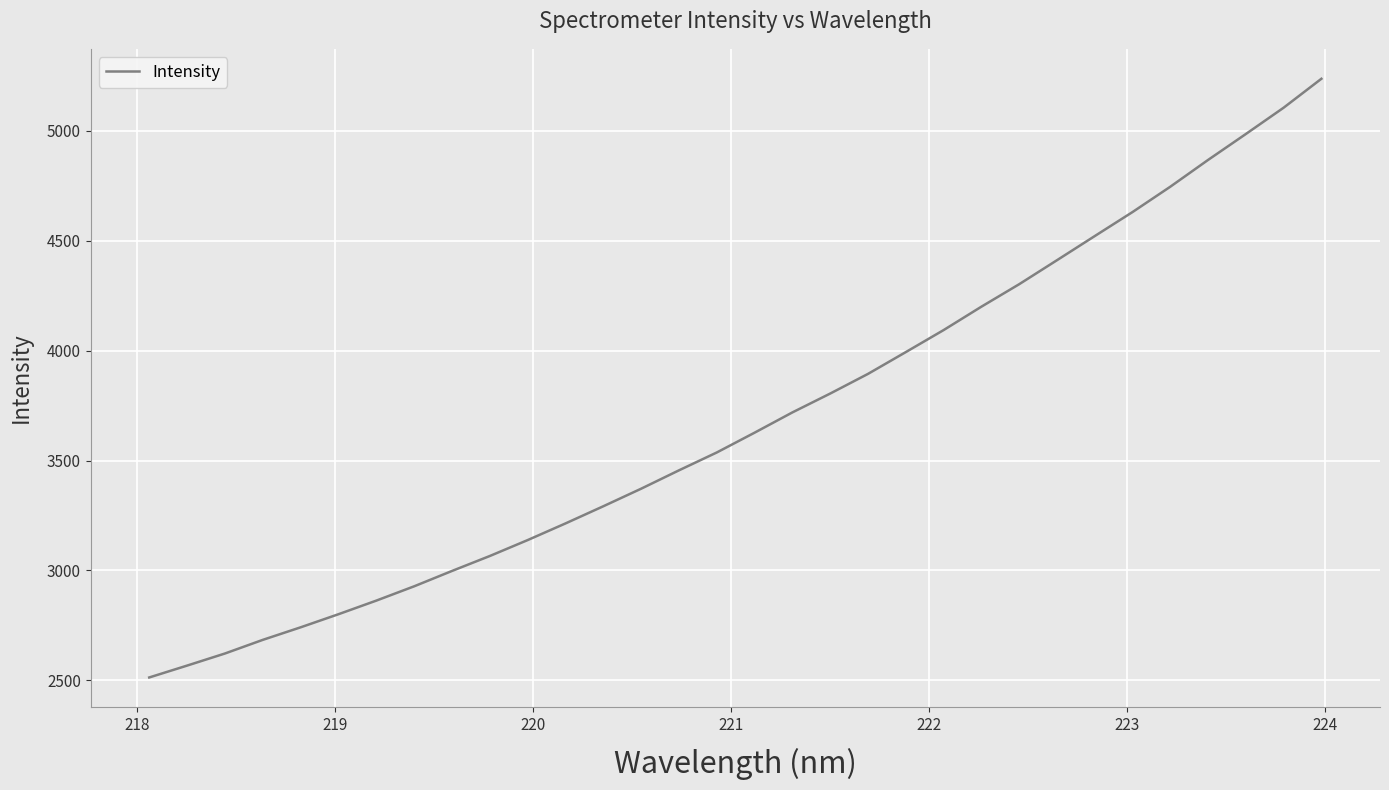

What is the greatest value displayed?

5236.9